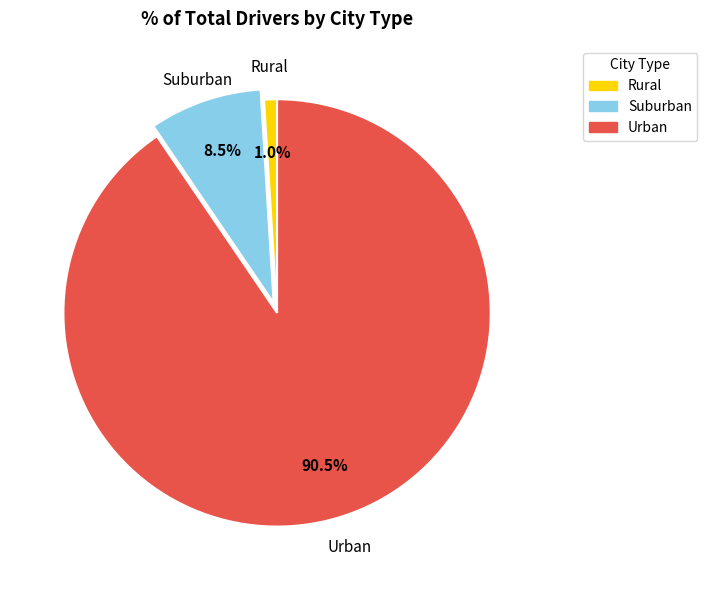

Which category has the smallest portion of the pie?

Rural